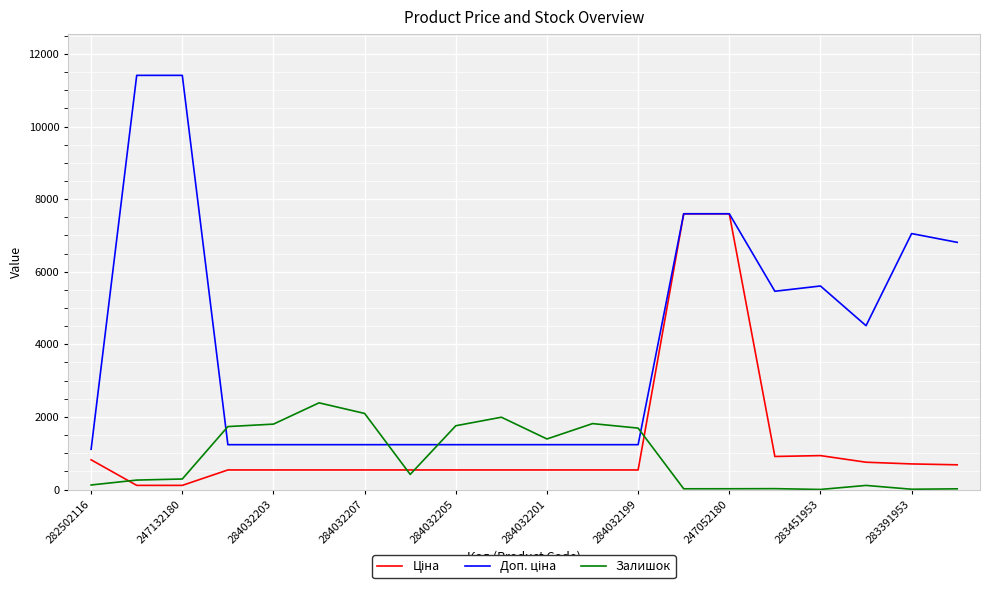

How many lines are shown in the chart?

3